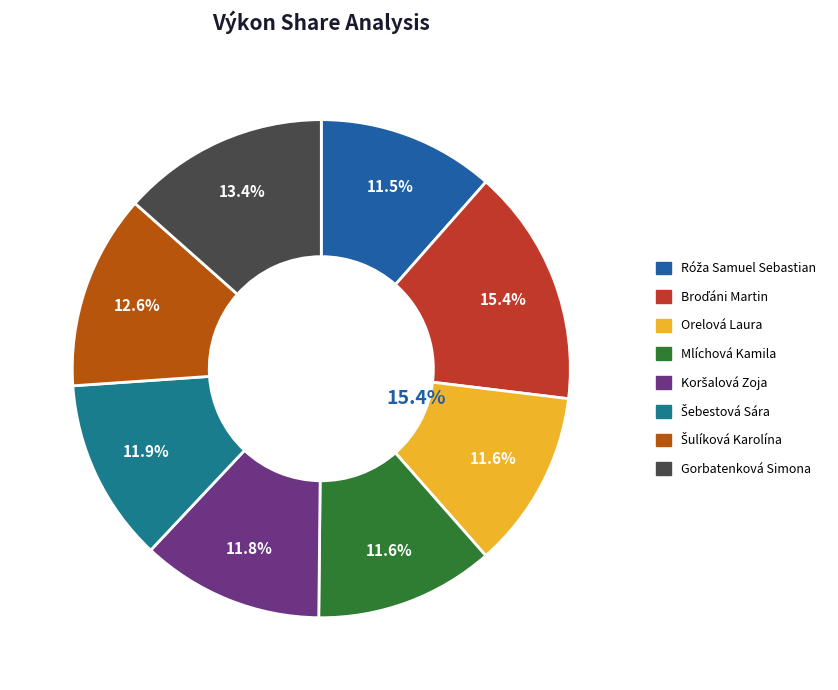

Is it true that Gorbatenková Simona is 24% of the pie?

False